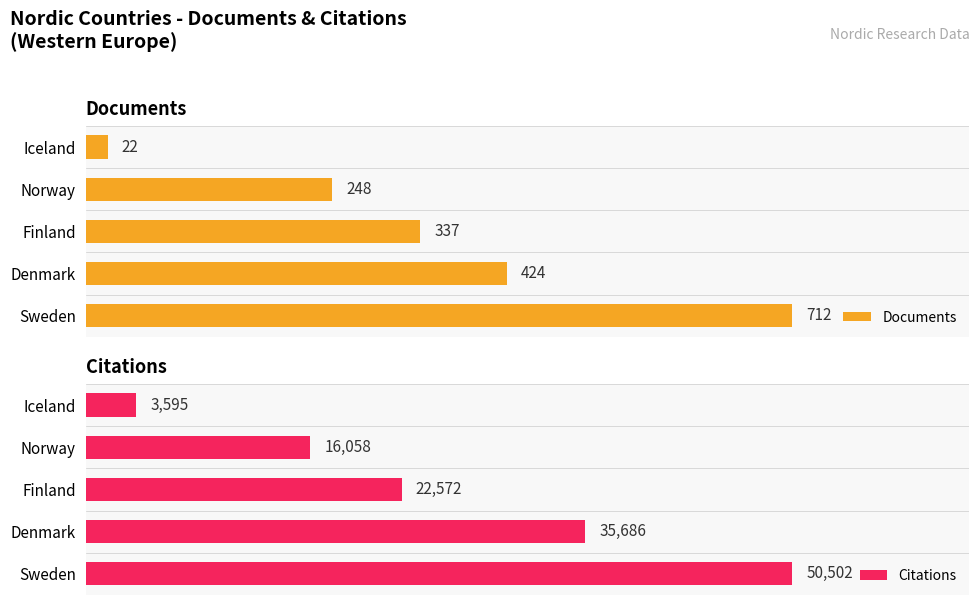

How many data points in Citations are above 22572?

2